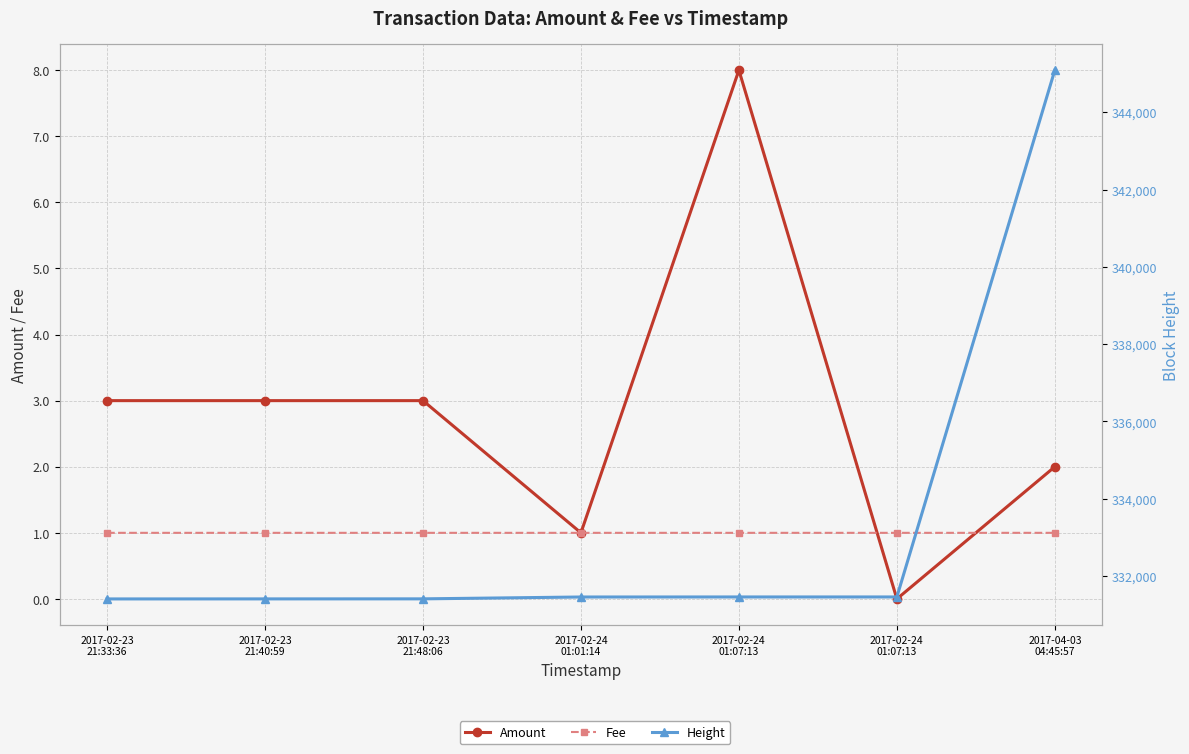

How many values in the Amount series are below 3?

3